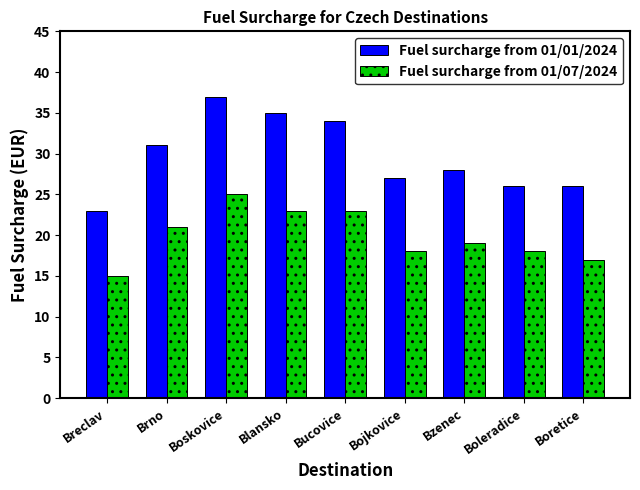

What is the label of the 1st bar from the right?

Boretice